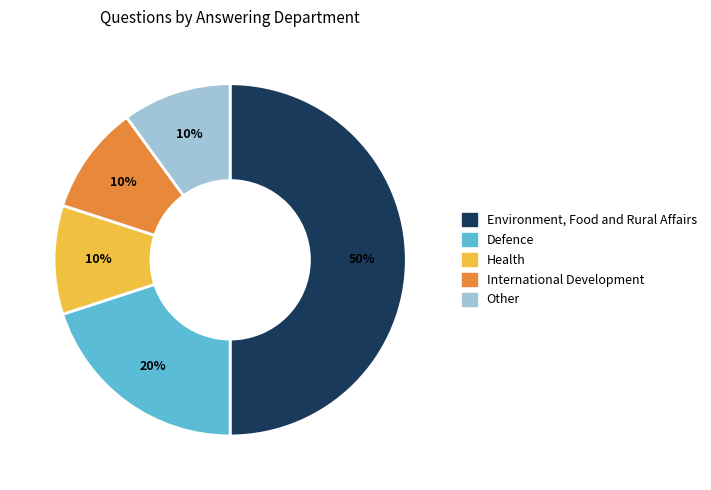

True or false: International Development accounts for 10% of the total.

True